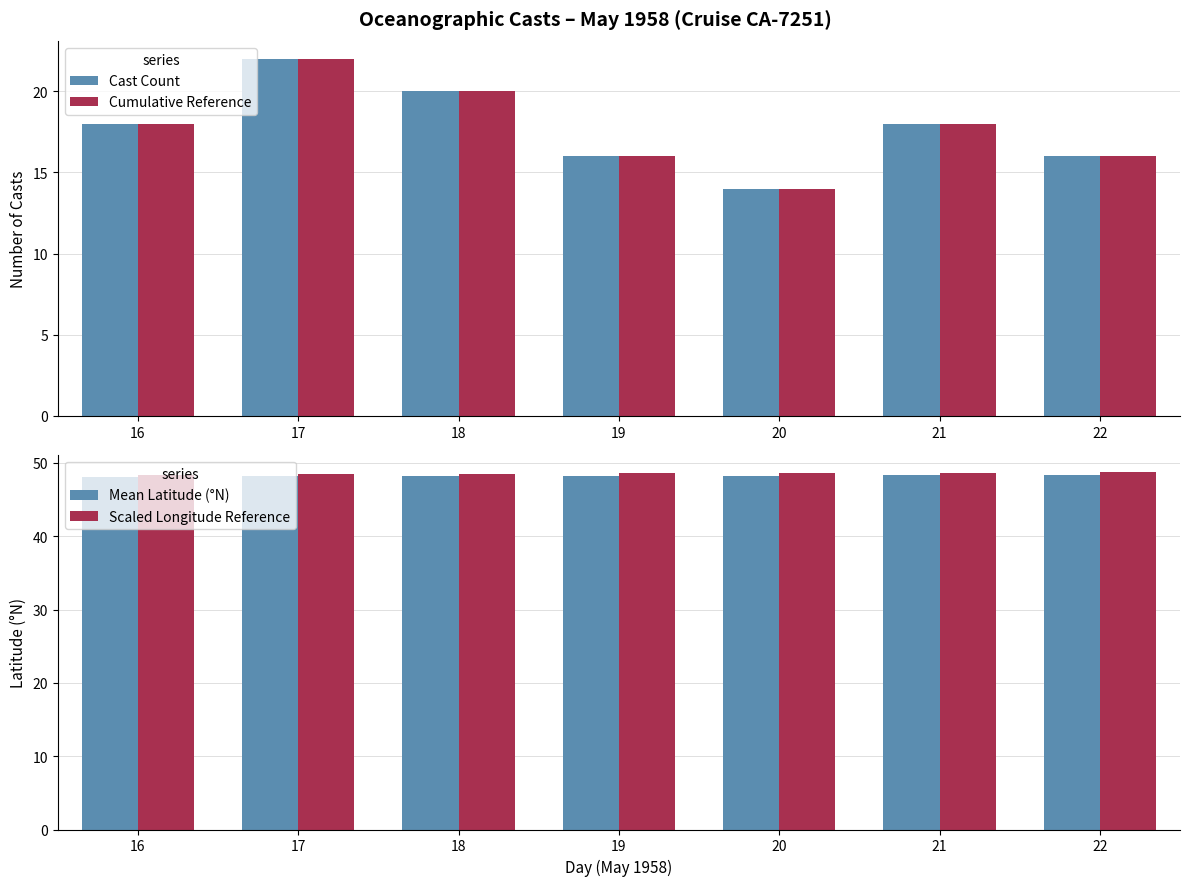

Which has a higher value, 17 or 19?

17